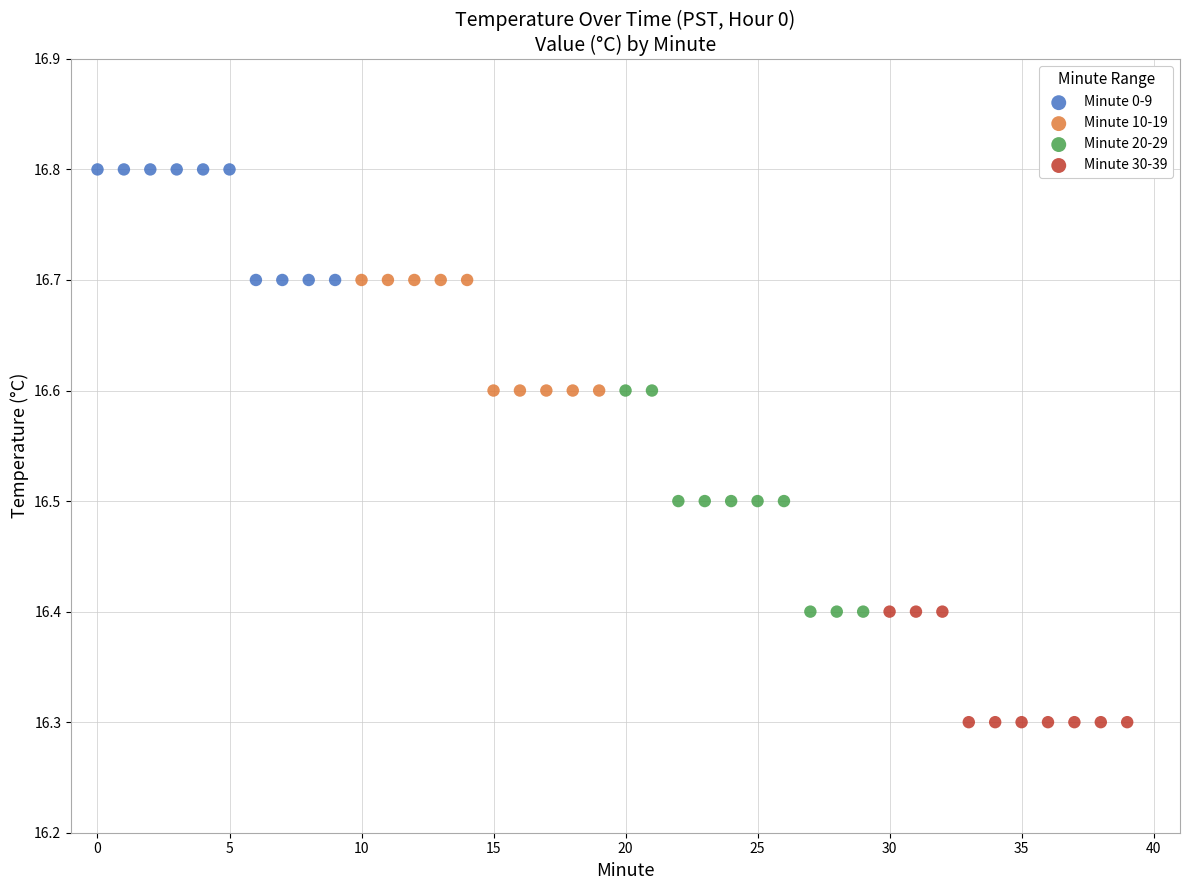

Which series has the widest spread of Y values?

Minute 20-29